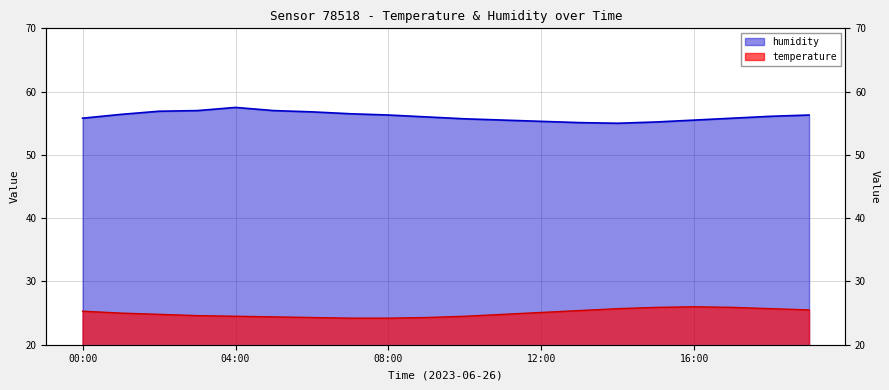

Is it true that humidity equals 14.8 at 18:00?

False